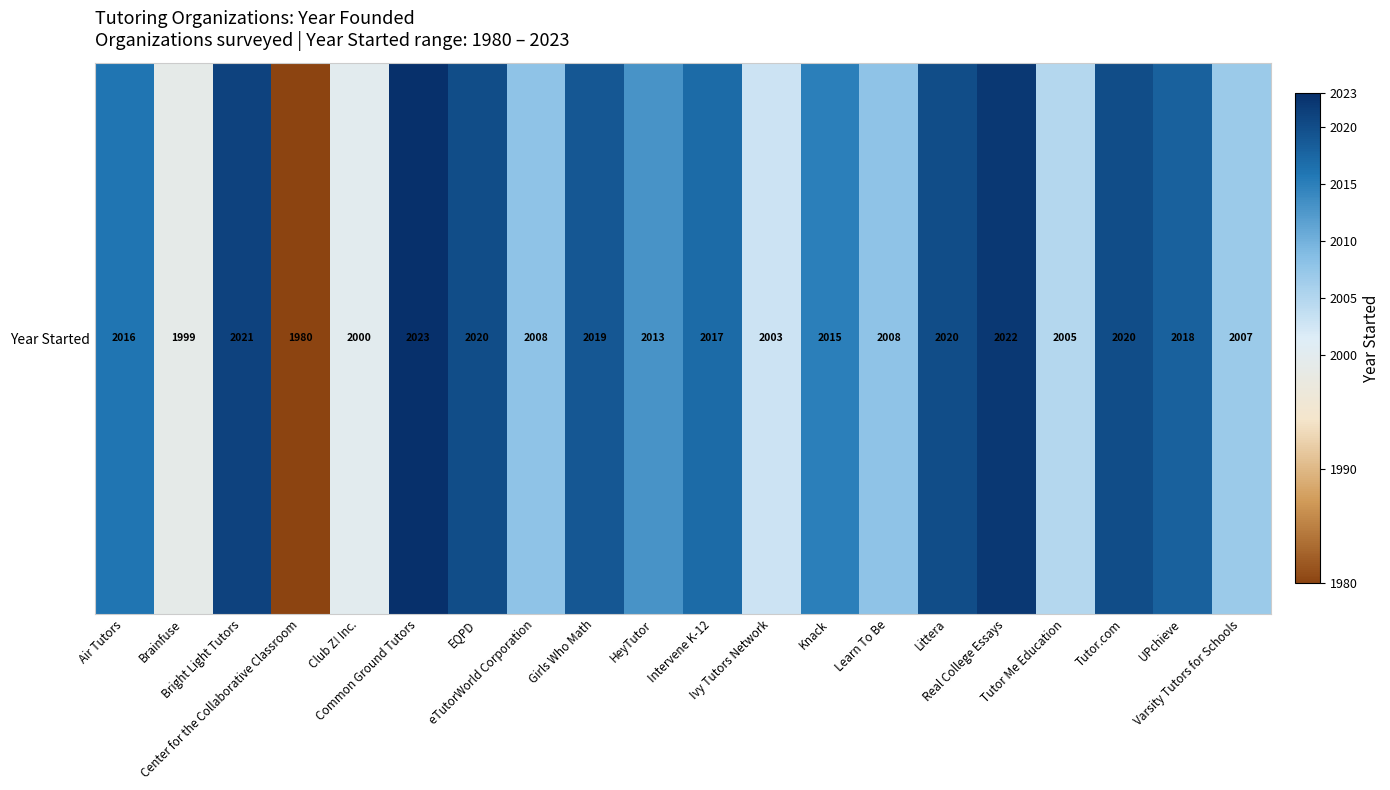

List the labels in order of value, smallest first.

Center for the Collaborative Classroom, Brainfuse, Club Z! Inc., Ivy Tutors Network, Tutor Me Education, Varsity Tutors for Schools, eTutorWorld Corporation, Learn To Be, HeyTutor, Knack, Air Tutors, Intervene K-12, UPchieve, Girls Who Math, EQPD, Littera, Tutor.com, Bright Light Tutors, Real College Essays, Common Ground Tutors